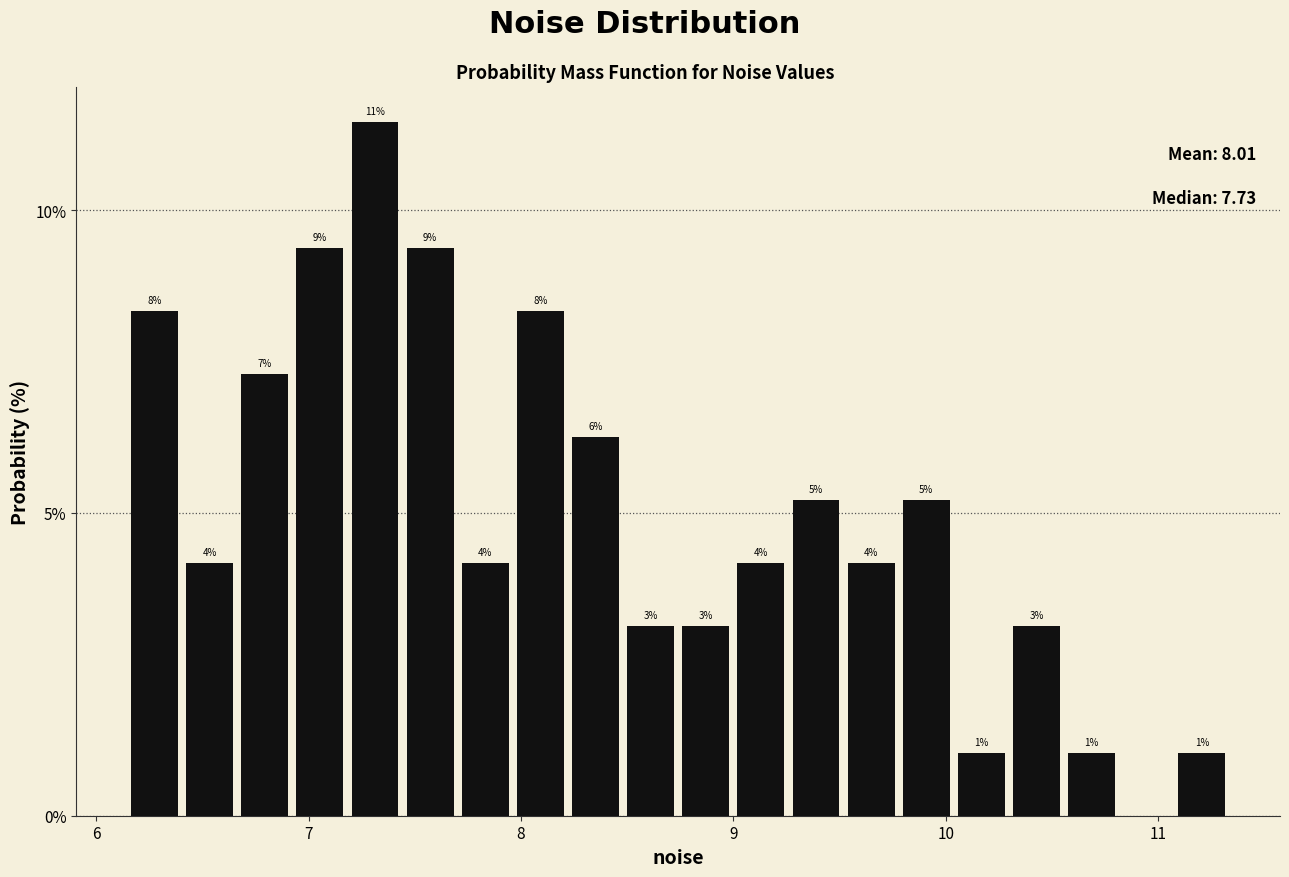

Read against the x-axis, roughly where is the centre of the tallest bar?

7.3